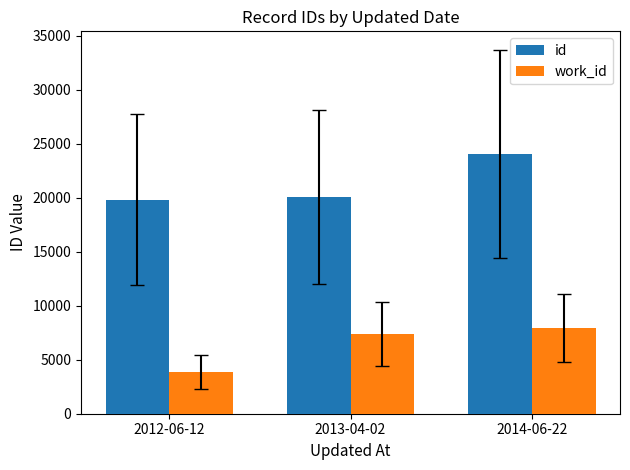

How many groups of bars are there?

3